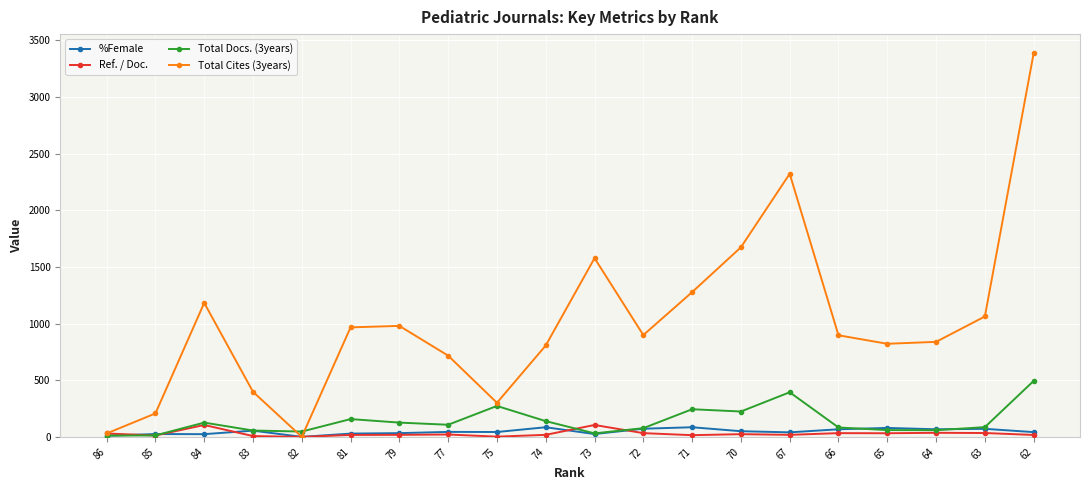

After their last crossing, which series has the higher values: Total Docs. (3years) or Ref. / Doc.?

Total Docs. (3years)